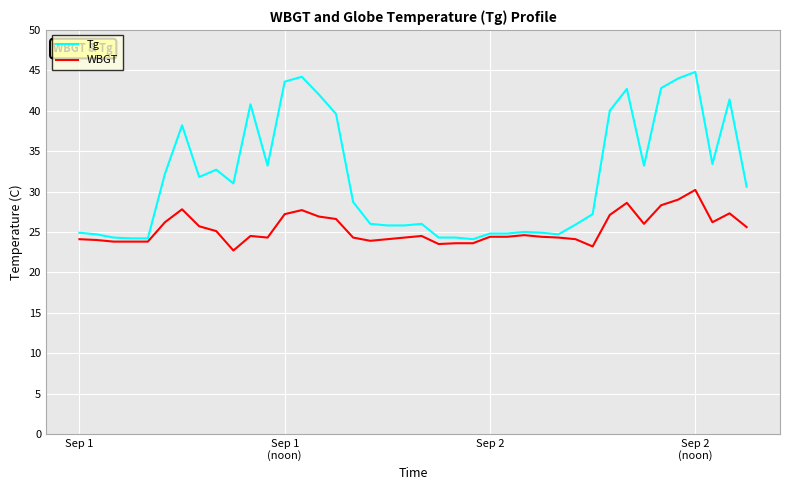

How many lines are shown in the chart?

2